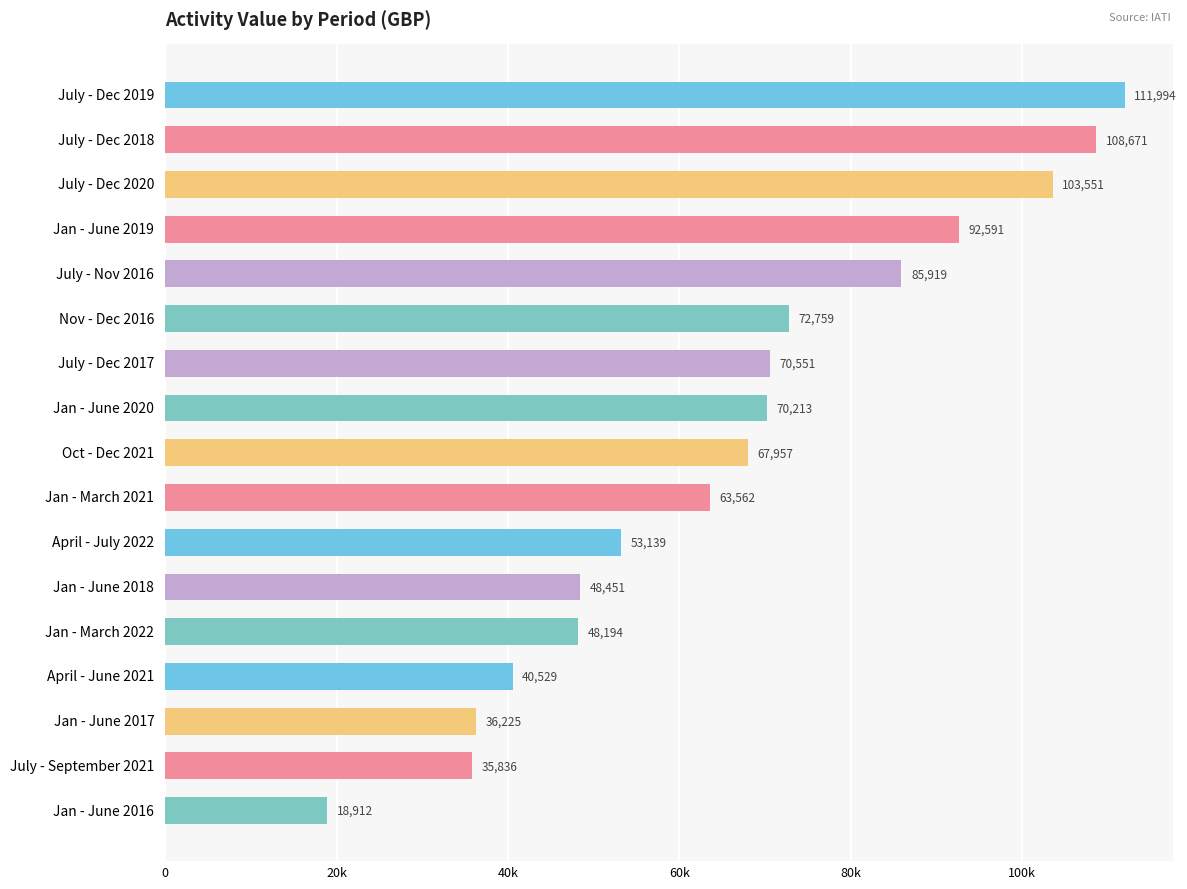

Rank the categories by value from highest to lowest.

July - Dec 2019, July - Dec 2018, July - Dec 2020, Jan - June 2019, July - Nov 2016, Nov - Dec 2016, July - Dec 2017, Jan - June 2020, Oct - Dec 2021, Jan - March 2021, April - July 2022, Jan - June 2018, Jan - March 2022, April - June 2021, Jan - June 2017, July - September 2021, Jan - June 2016